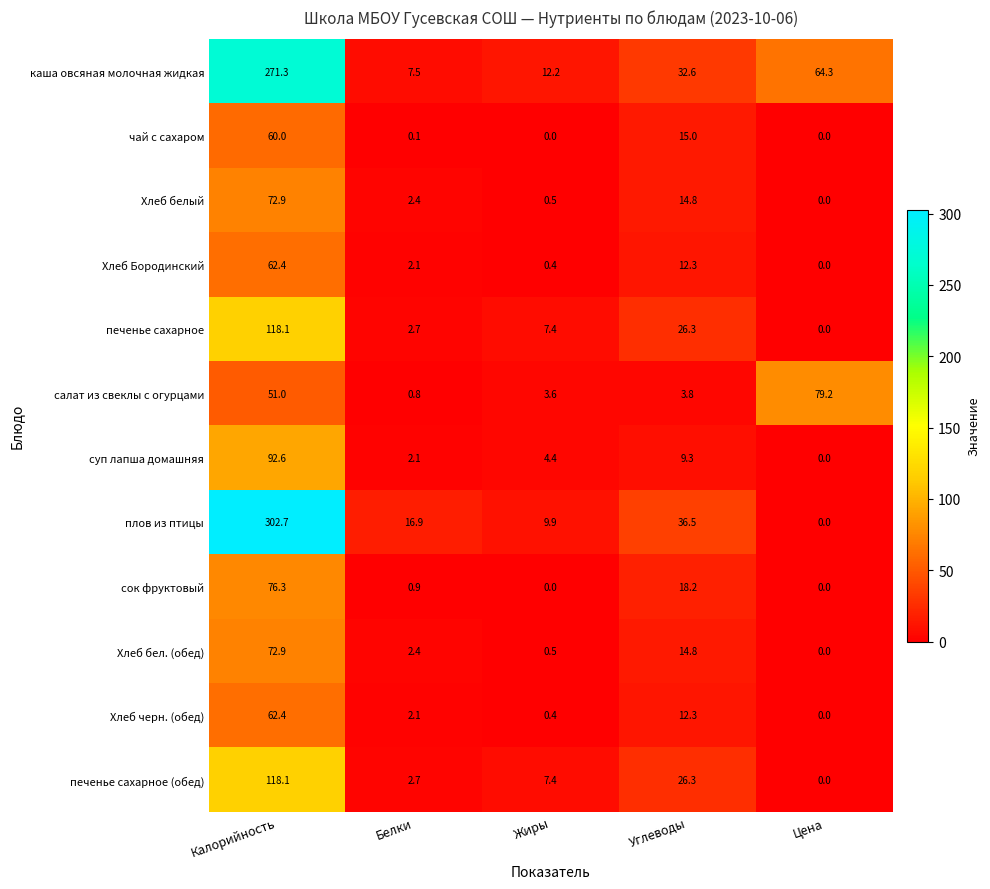

List the labels in order of суп лапша домашняя value, smallest first.

Цена, Белки, Жиры, Углеводы, Калорийность